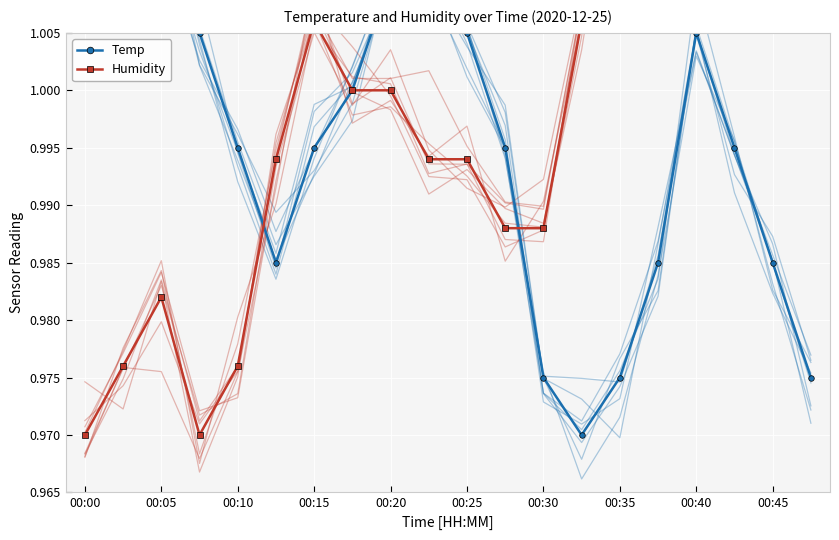

The Humidity series shows 0.6 at 00:15. True or false?

False